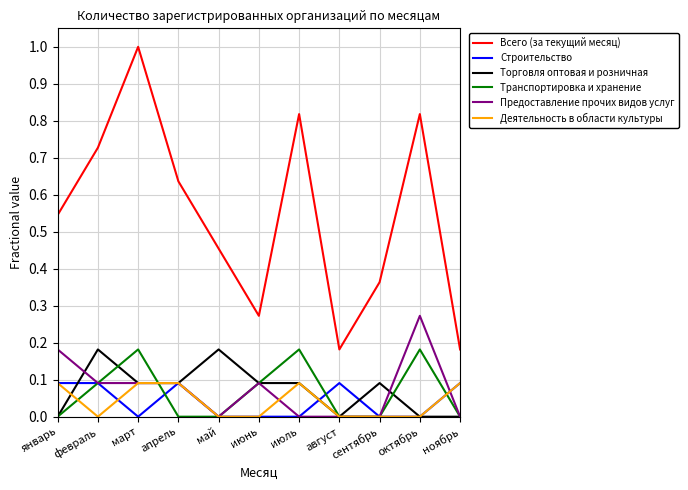

True or false: Всего (за текущий месяц) and Торговля оптовая и розничная cross at least once.

False